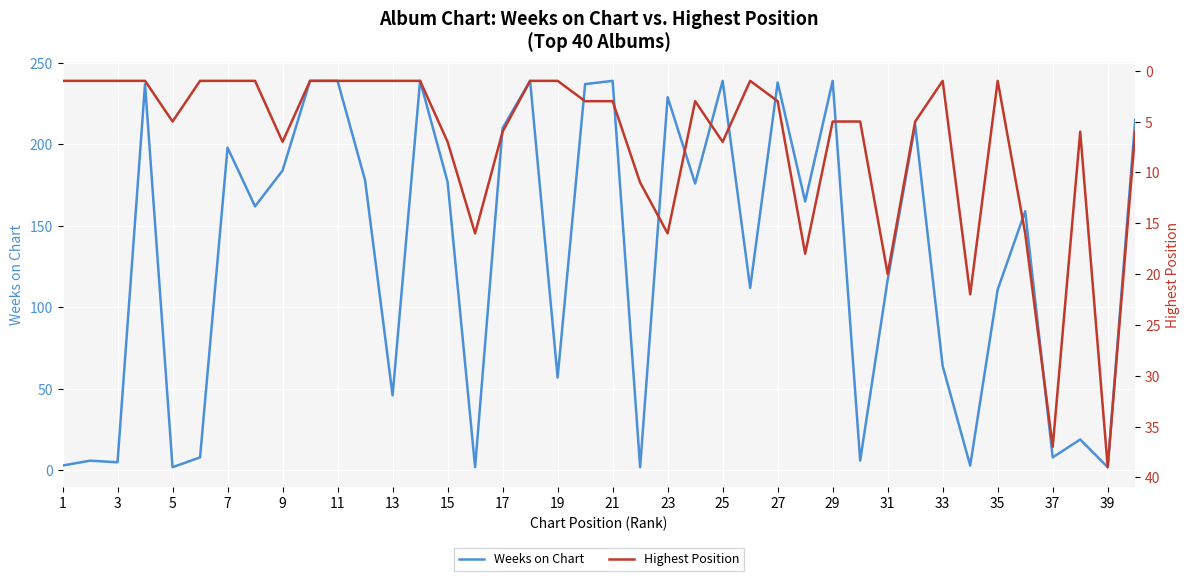

What is the average value of the Weeks on Chart series?

131